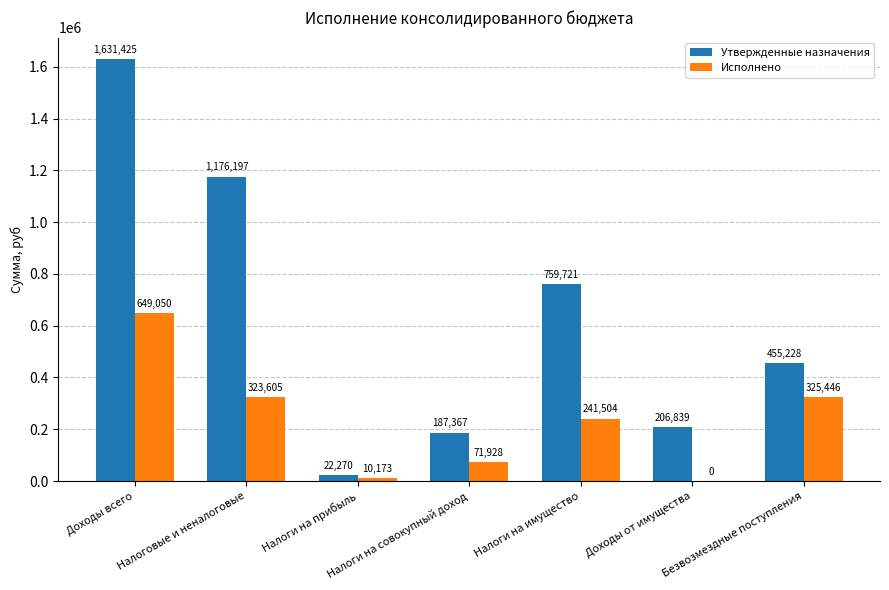

Which series has the widest spread of values?

Утвержденные назначения